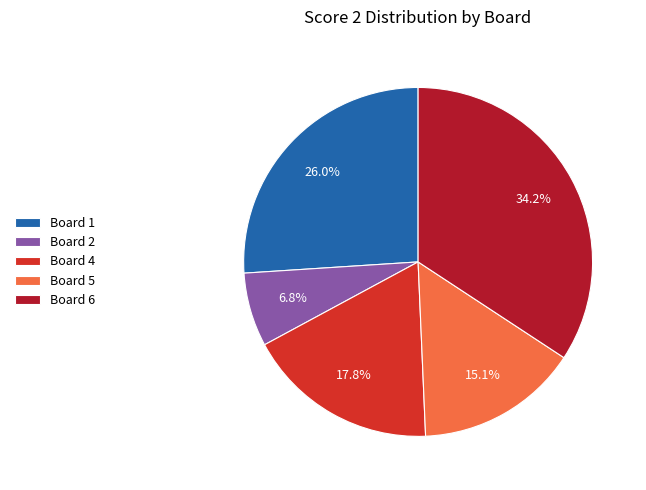

How many slices are in this pie chart?

5